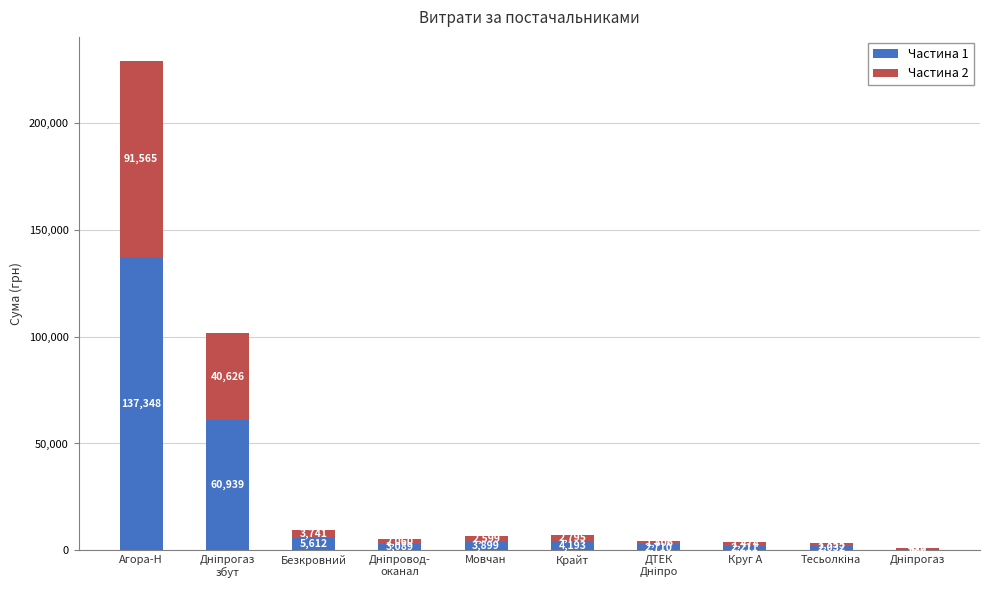

Which category has the highest value in the Частина 1 series?

Агора-Н